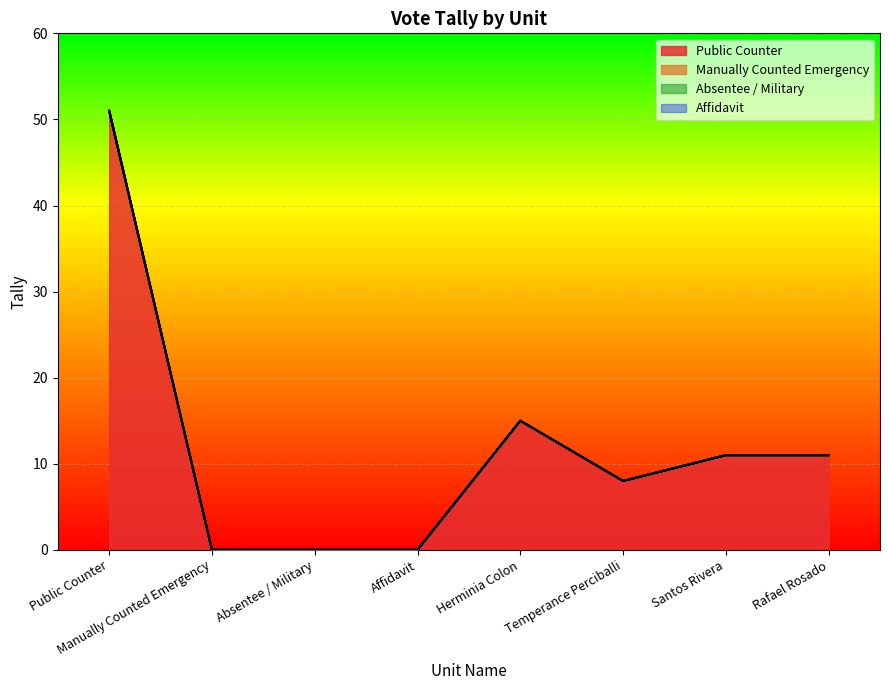

What is the maximum value shown in the chart?

51